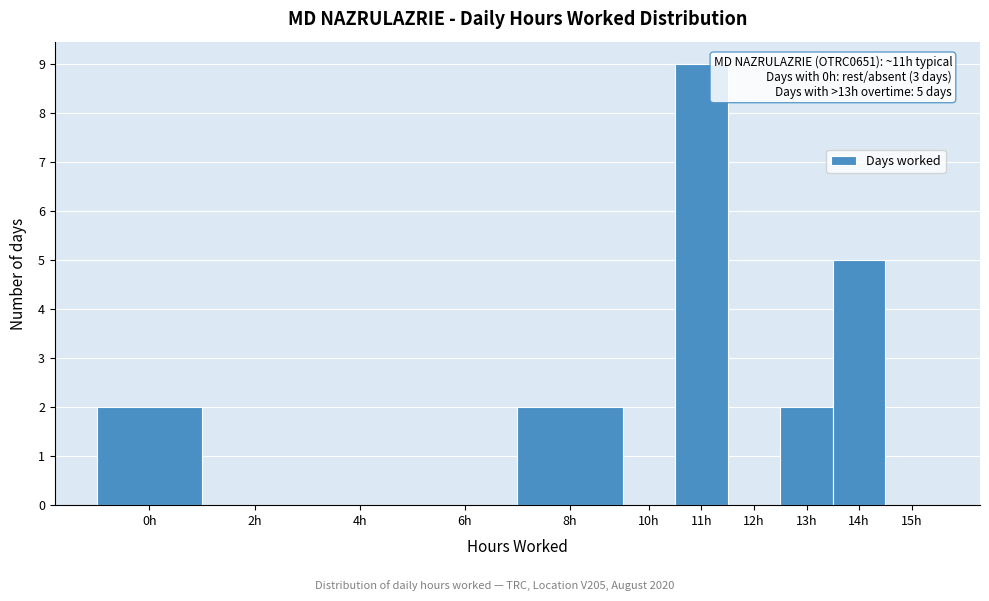

Reading right to left, what are all the values shown in this chart?

15h=0	14h=5	13h=2	12h=0	11h=9	10h=0	8h=2	6h=0	4h=0	2h=0	0h=2